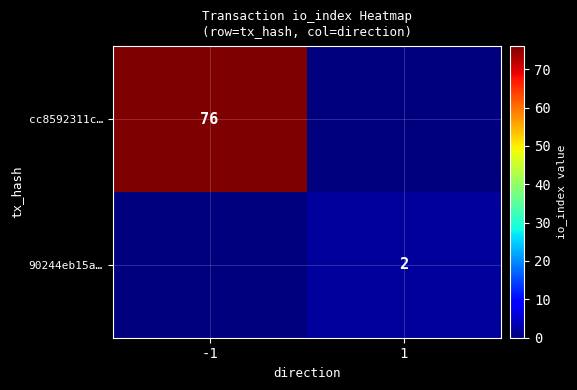

Is the value of 90244eb15a… at 1 greater than the value of cc8592311c… at -1?

No